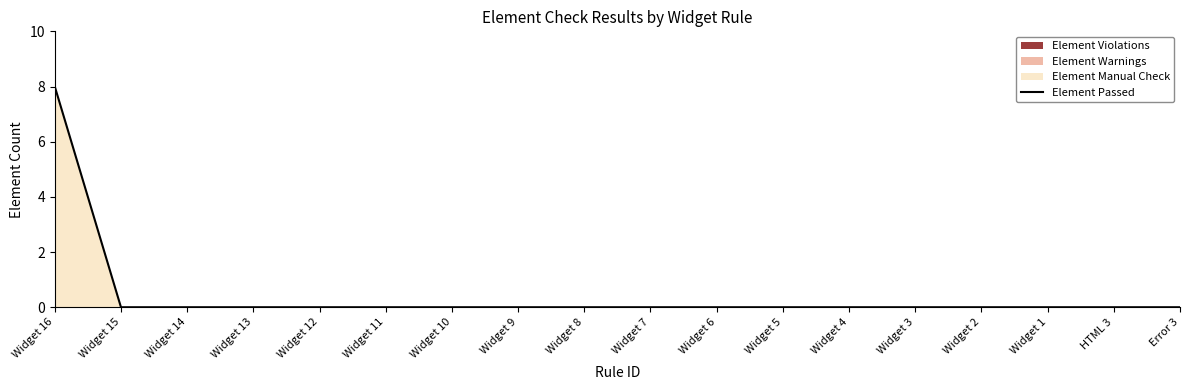

The value of Element Passed at Widget 6 is 0. True or false?

True